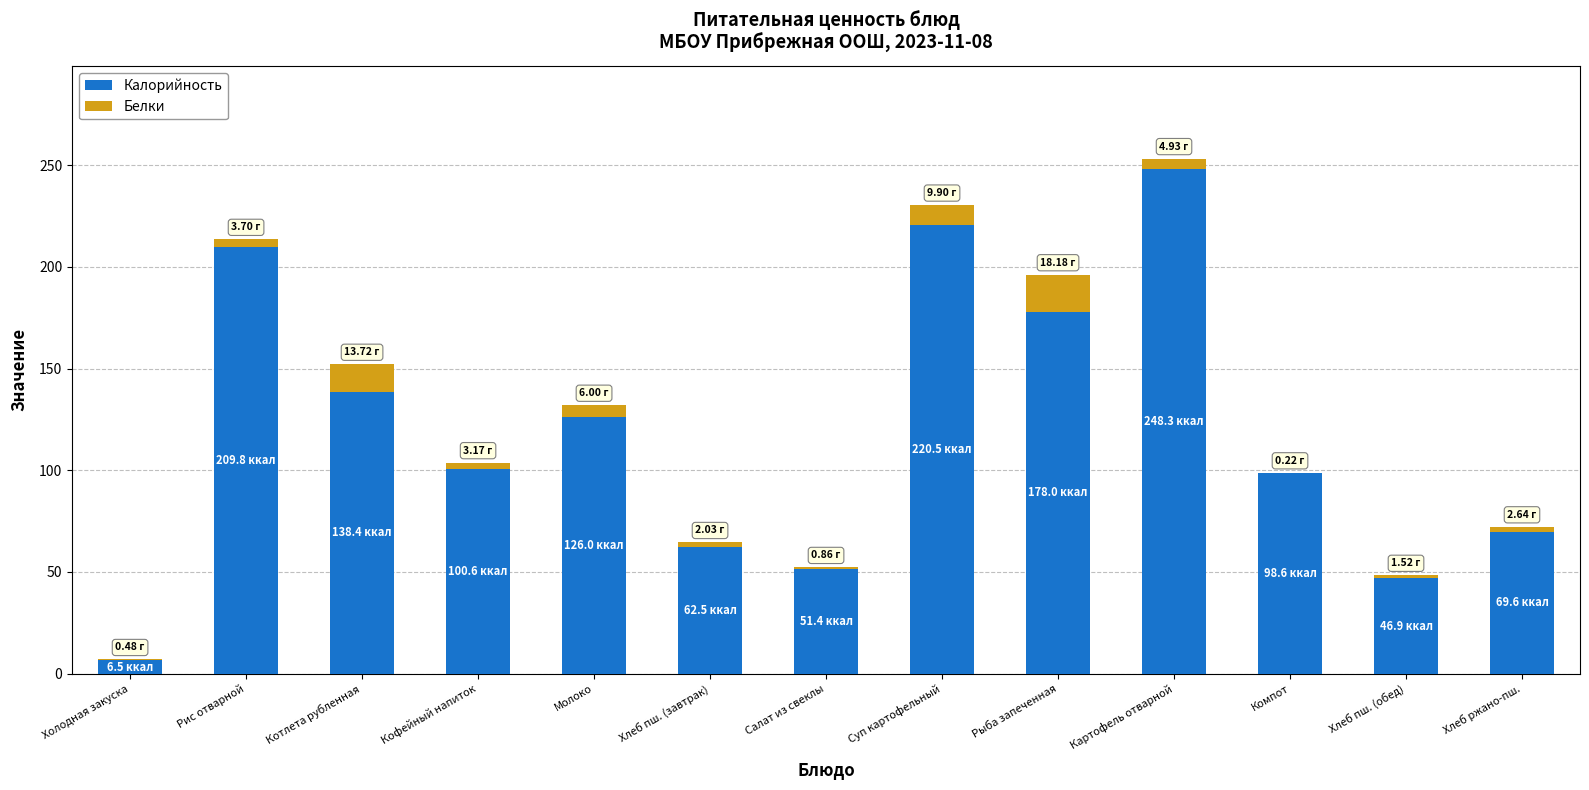

At which category is the sum across all series the highest?

Картофель отварной